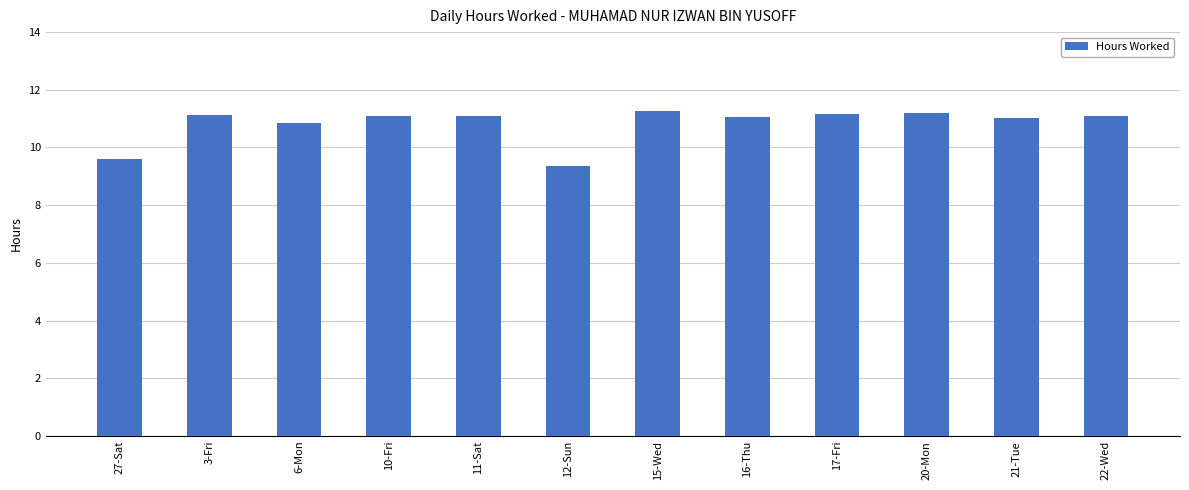

The chart shows a value of 3.1 at 6-Mon. True or false?

False